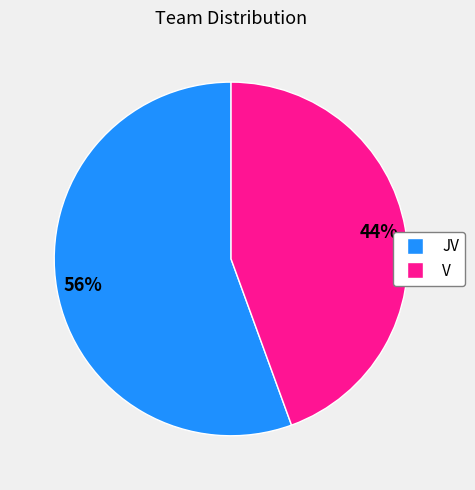

What is the largest slice in the pie chart?

JV